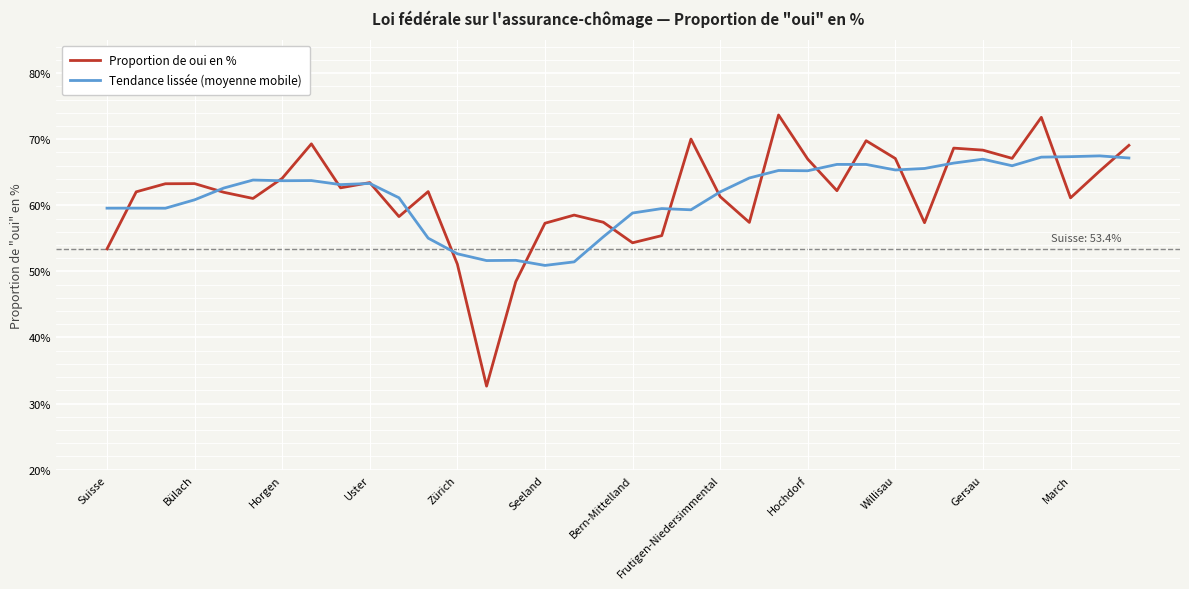

What is the smallest value displayed?

32.6